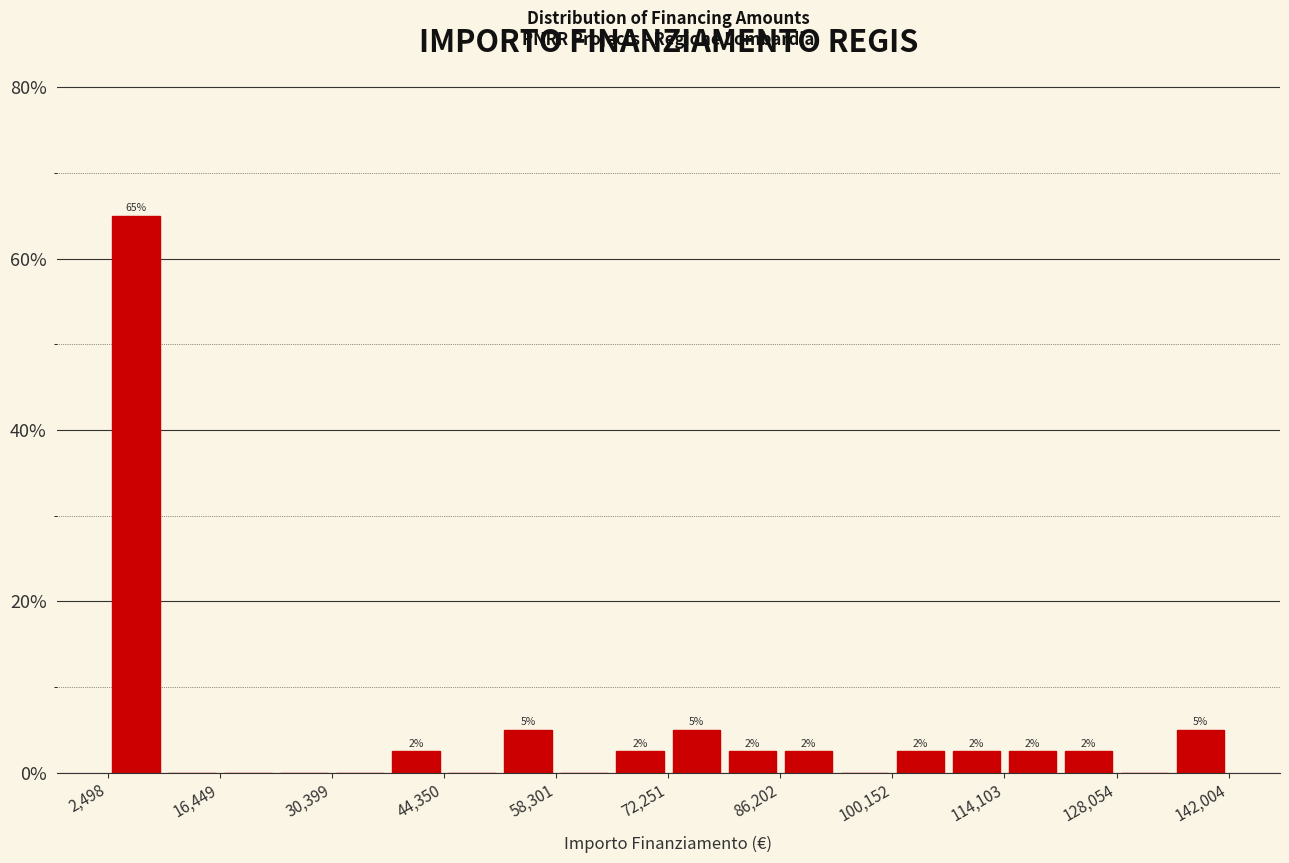

Read against the x-axis, roughly where is the centre of the tallest bar?

6000